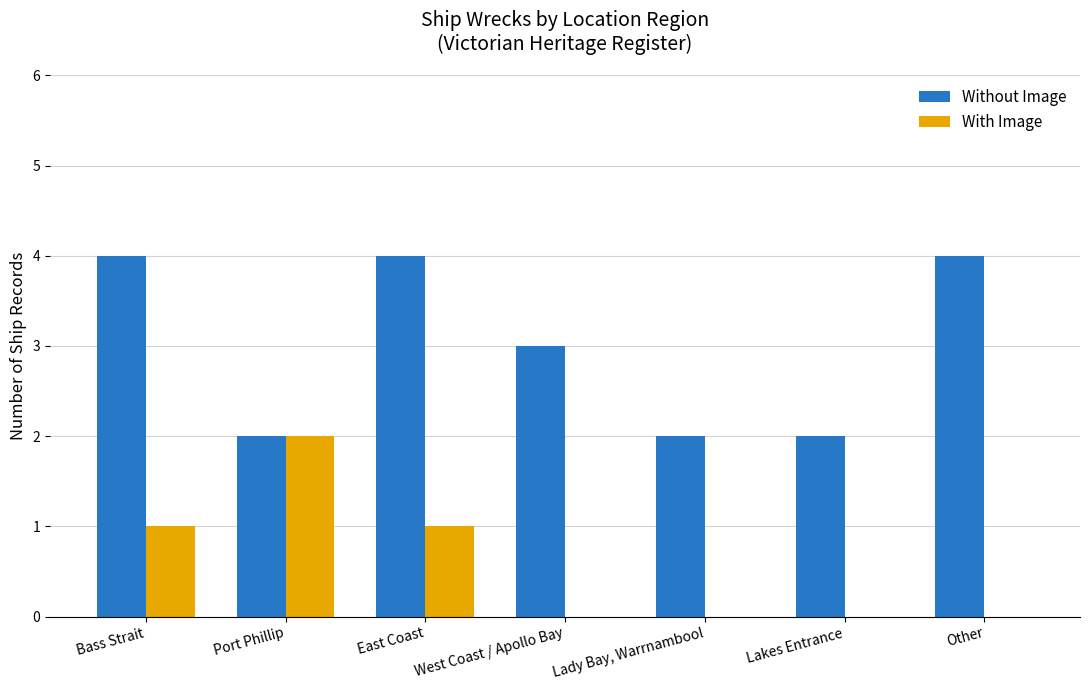

What is the difference between the Without Image values at East Coast and Port Phillip?

2